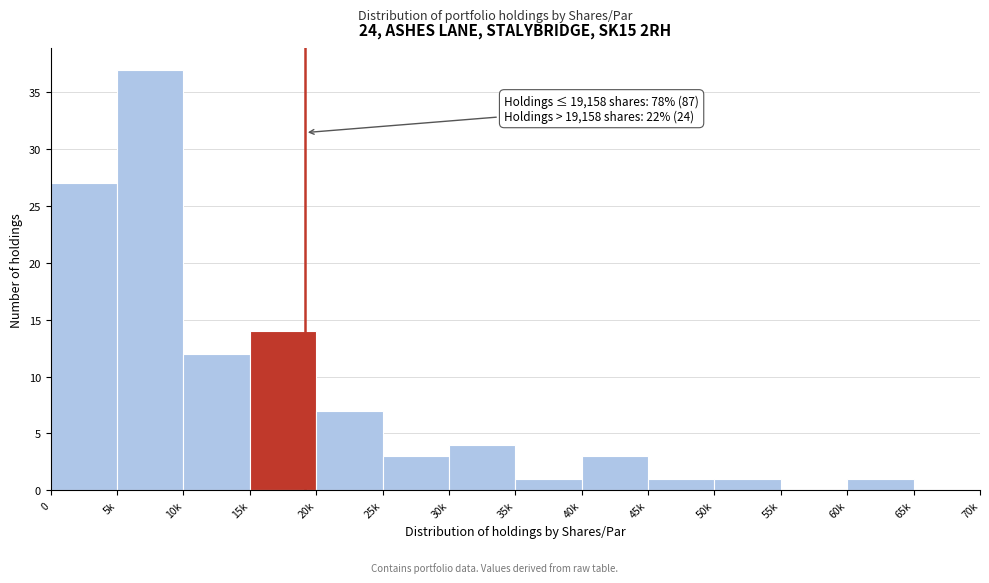

Reading right to left, extract all data points from this chart.

65k=0	60k=1	55k=0	50k=1	45k=1	40k=3	35k=1	30k=4	25k=3	20k=7	15k=14	10k=12	5k=37	0=27